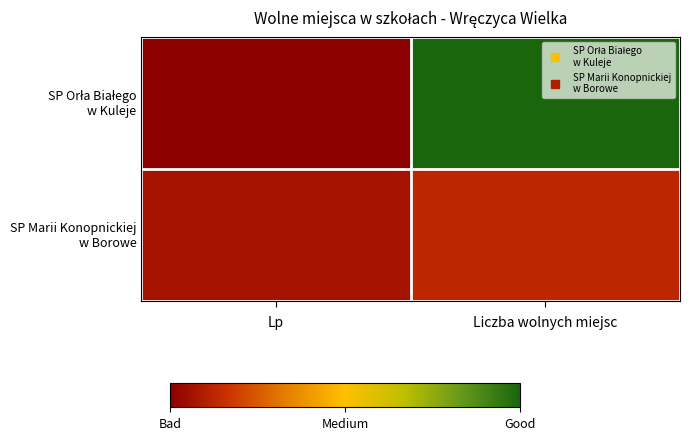

Between Lp and Liczba wolnych miejsc, which series saw the biggest shift?

SP Orła Białego w Kuleje